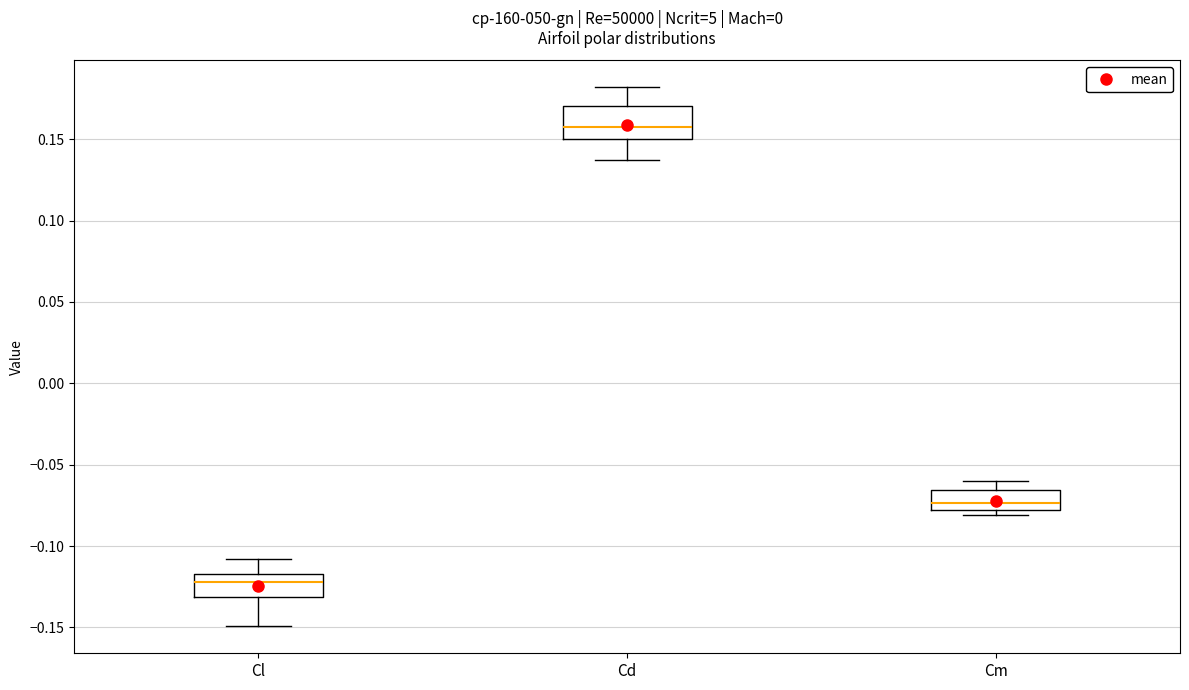

Which box is the tallest, from its lower edge to its upper edge?

Cd